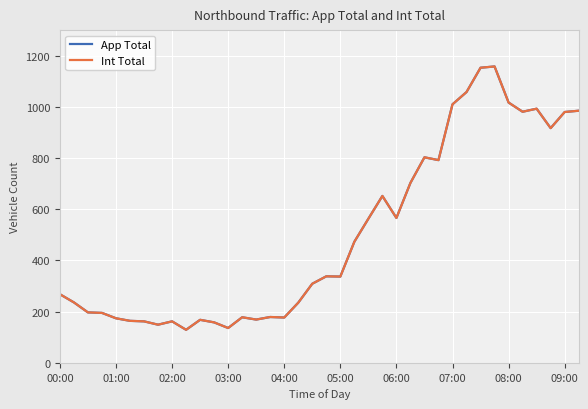

Is this an area chart (filled region under the line)?

No